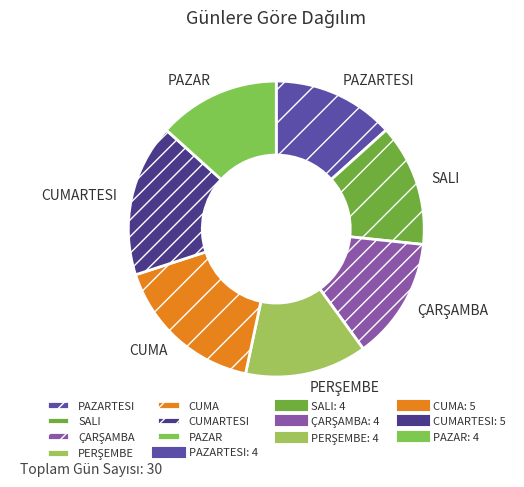

What is the ratio of the value at SALI to the value at CUMA?

0.8